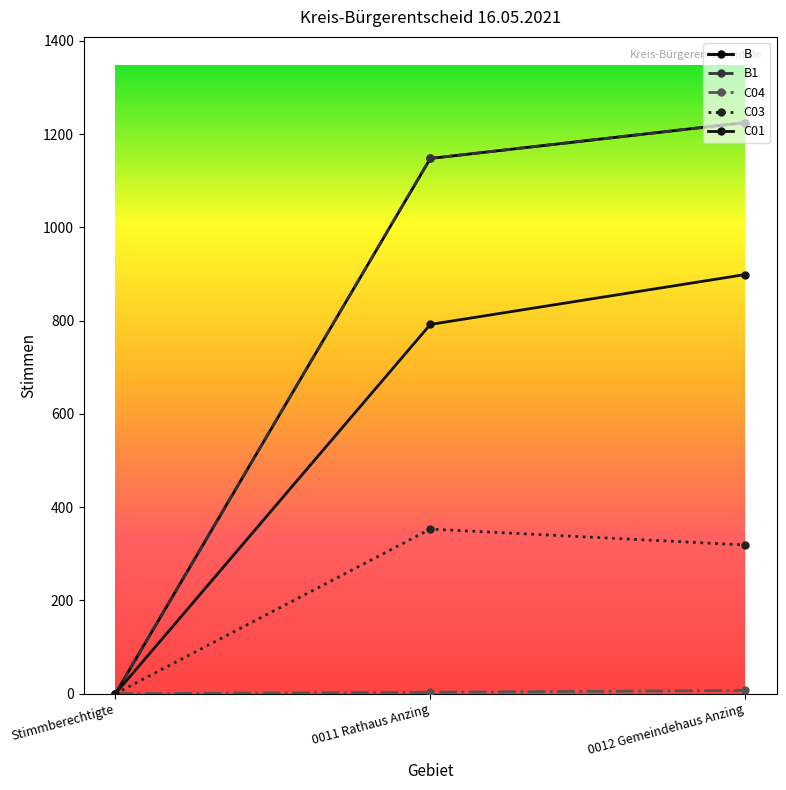

Is this an area chart (filled region under the line)?

No